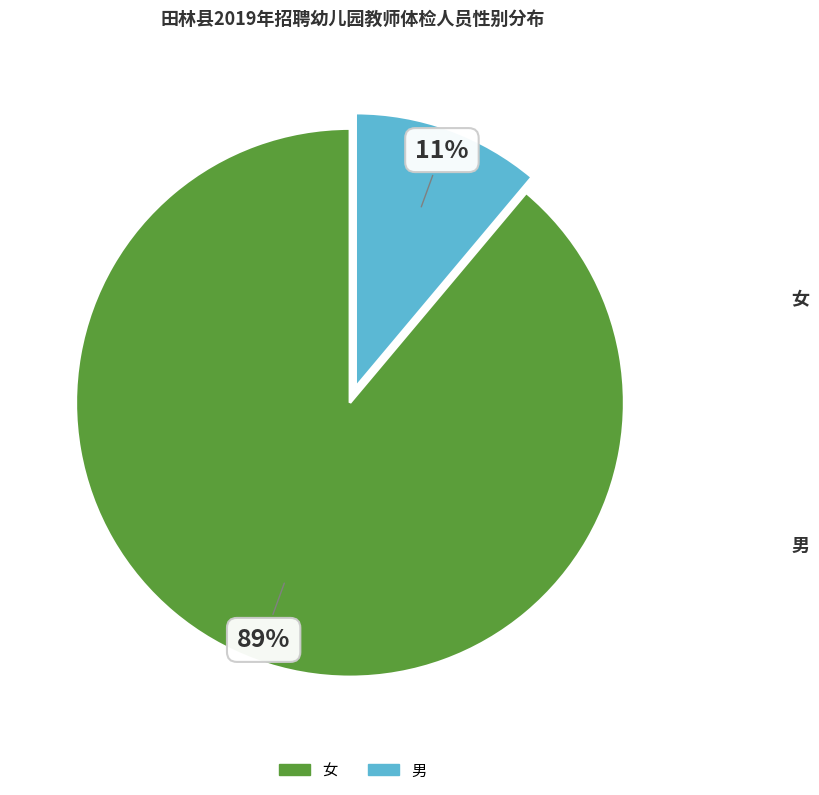

Combined, do 女 and 男 account for over 50%?

Yes